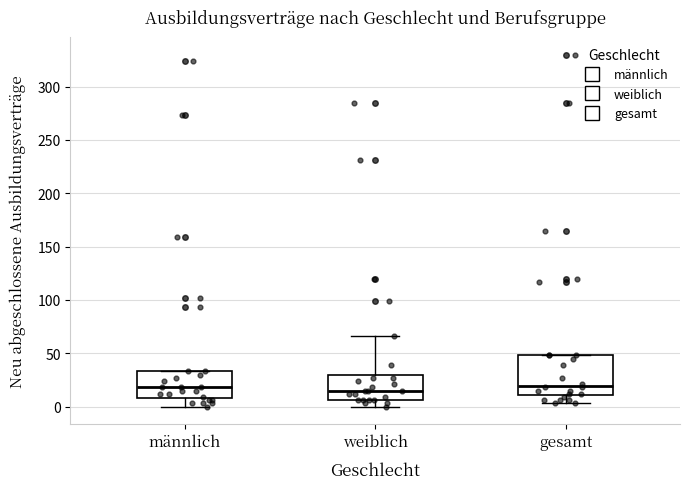

Comparing the boxes themselves (not the whiskers), which one is the tallest?

gesamt